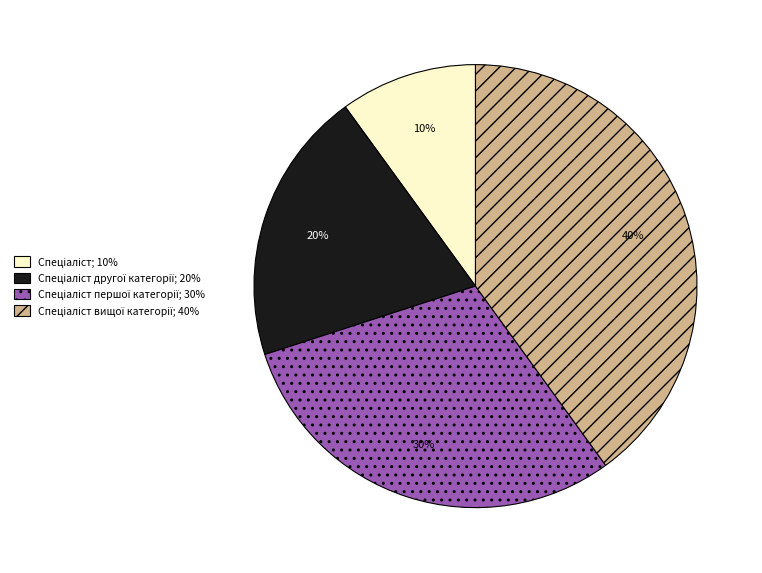

To the nearest percent, what is the average slice percentage?

25%